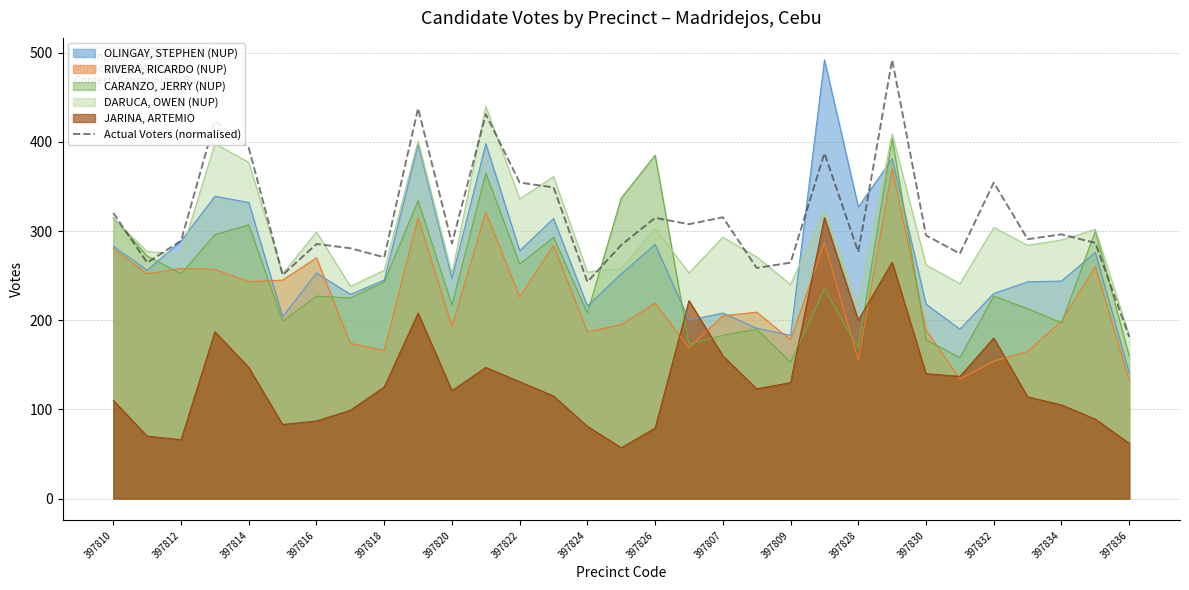

Reading left to right, list all the values displayed in this chart.

320.2	264.6	289.1	423.8	393.2	250.8	285.5	280.7	270.5	437.5	286.1	430.9	354.3	348.9	243.0	284.3	314.8	307.6	315.4	258.6	264.6	387.3	276.5	492.0	295.1	274.7	354.3	290.9	296.3	286.7	181.4